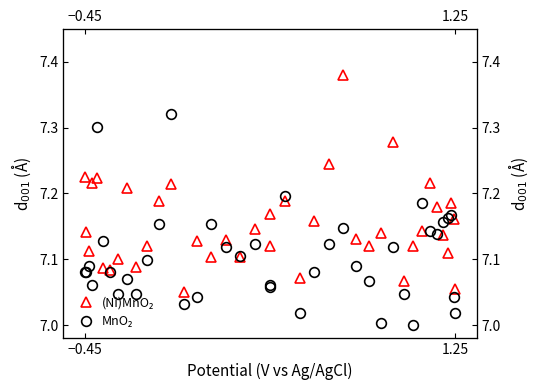

Count the number of data series in this chart.

2